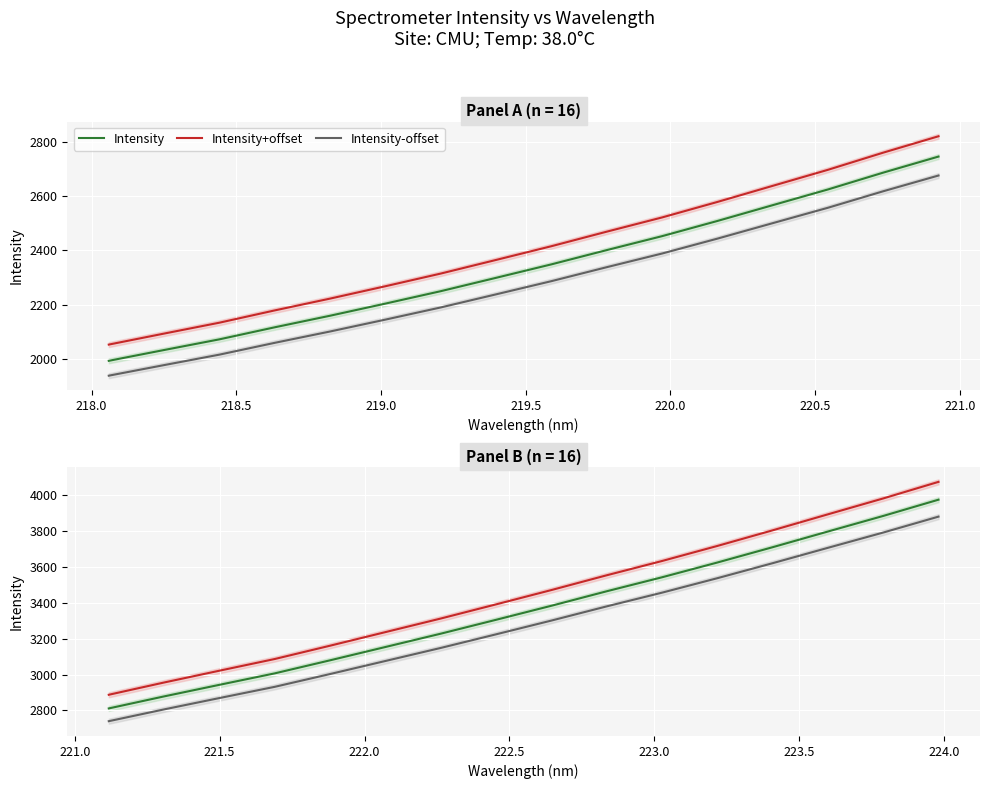

How many lines are shown in the chart?

3